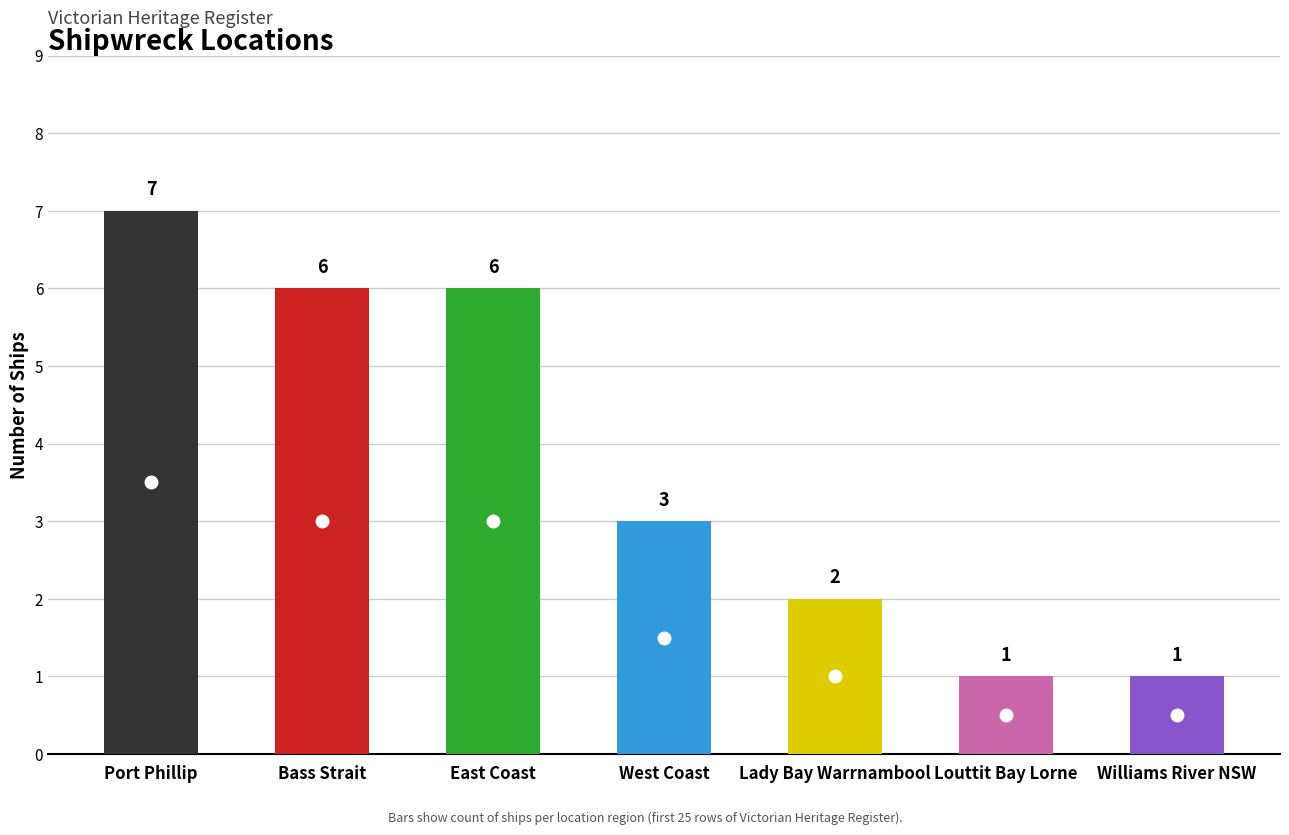

Read the value at East Coast.

6